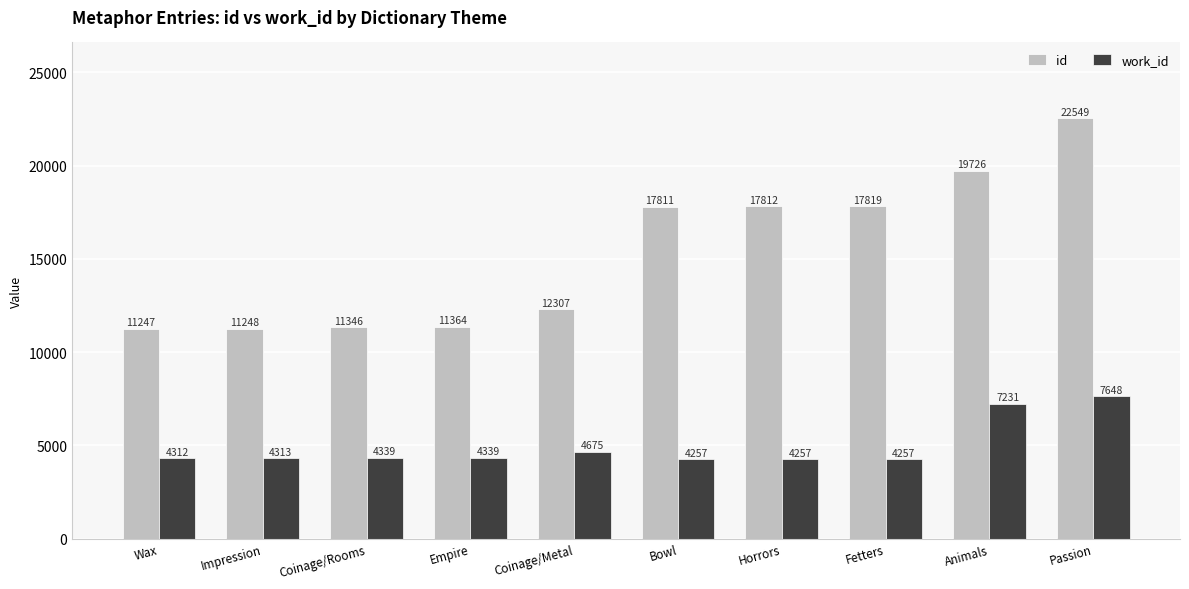

The value of id at Wax is 11247. True or false?

True